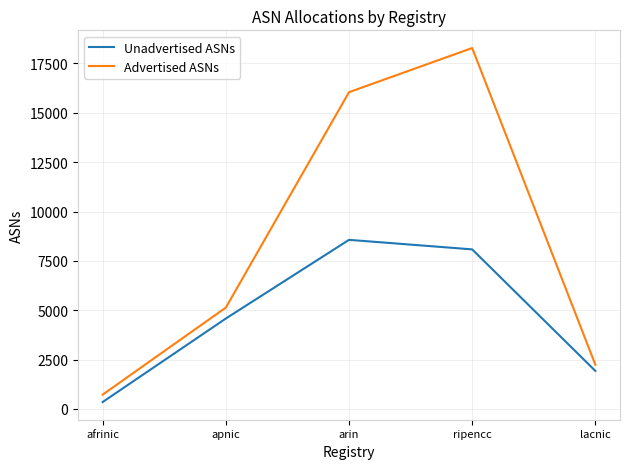

Rank the series by their average value, from highest to lowest.

Advertised ASNs, Unadvertised ASNs